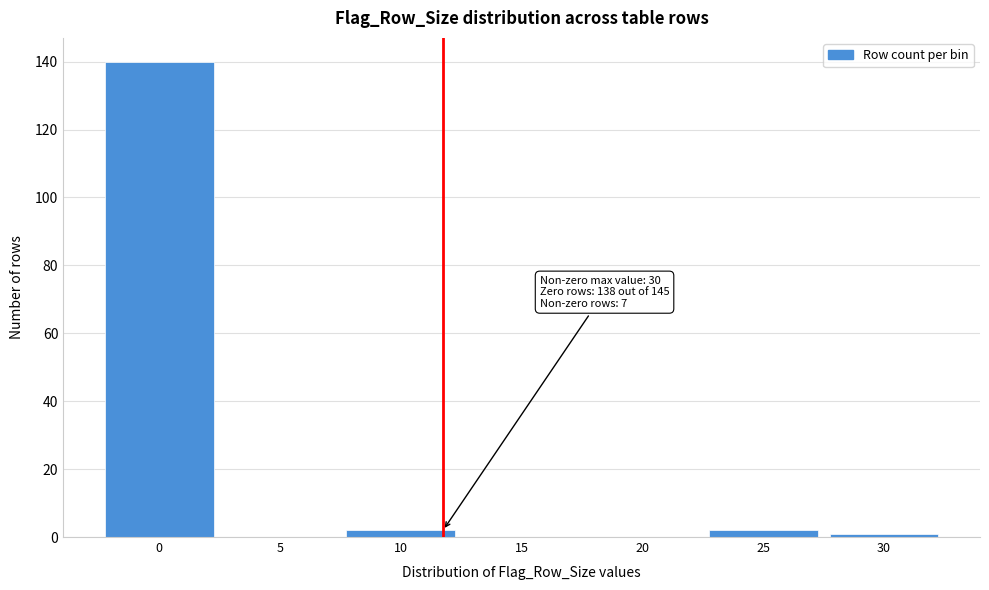

Reading right to left, extract all data points from this chart.

30=1	25=2	20=0	15=0	10=2	5=0	0=140